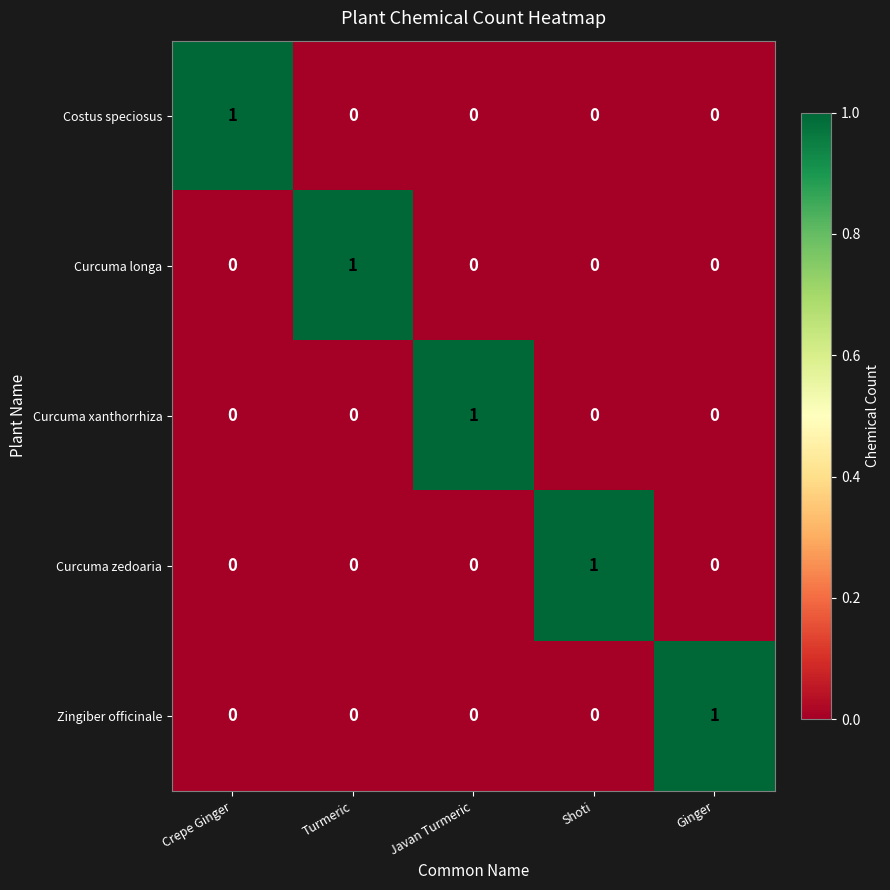

Reading right to left, transcribe all the data shown in this chart.

Costus speciosus: 0	0	0	0	1
Curcuma longa: 0	0	0	1	0
Curcuma xanthorrhiza: 0	0	1	0	0
Curcuma zedoaria: 0	1	0	0	0
Zingiber officinale: 1	0	0	0	0